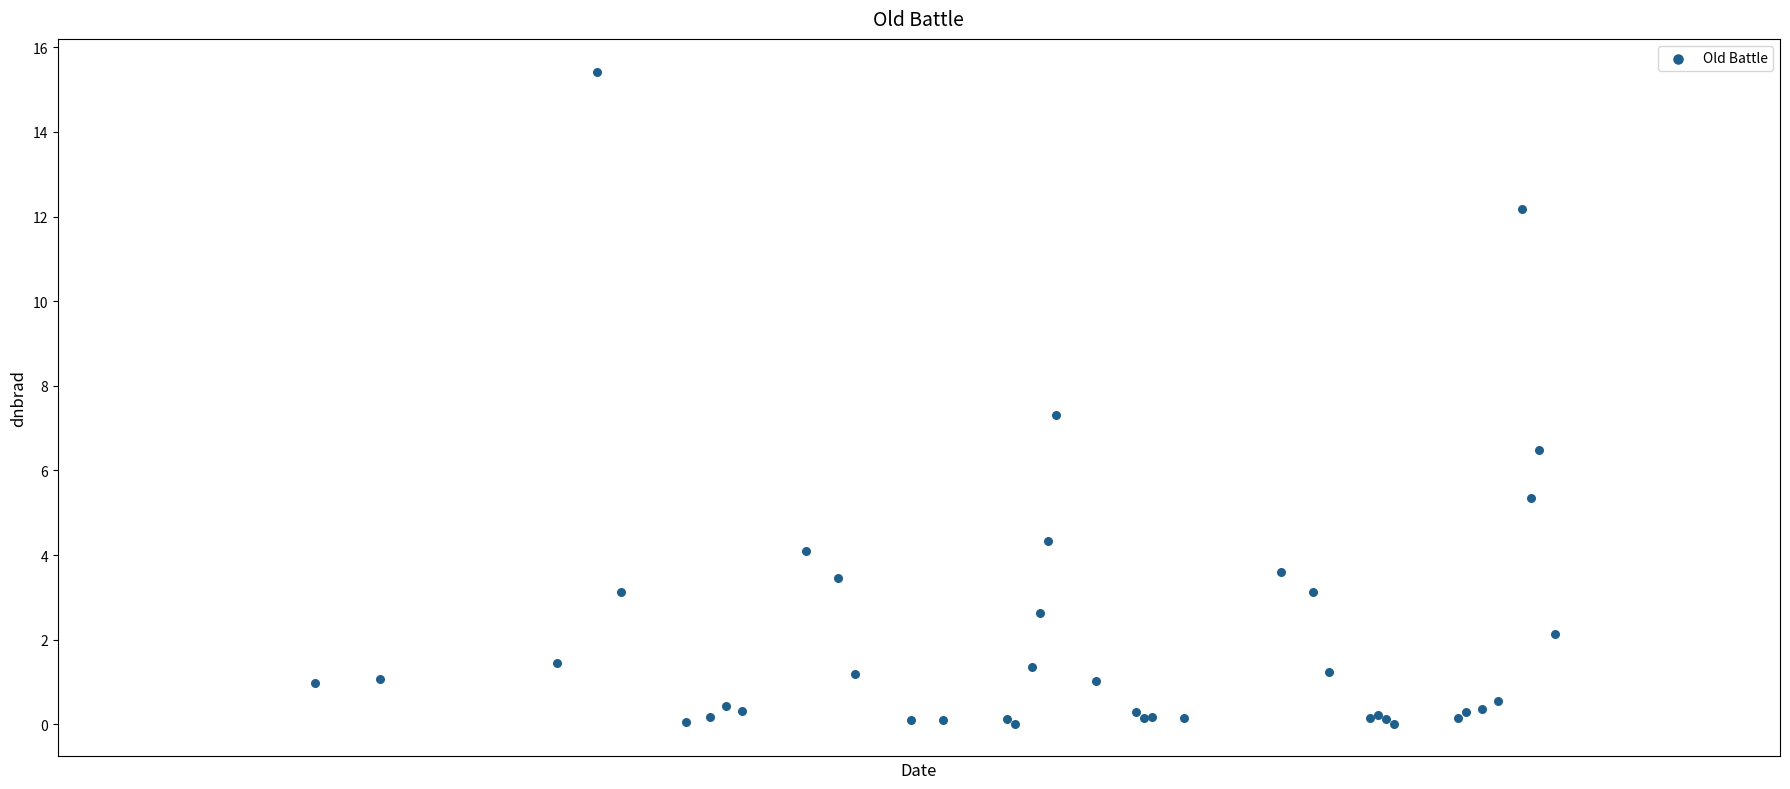

What Y value in the scatter plot is closest to 7?

7.3